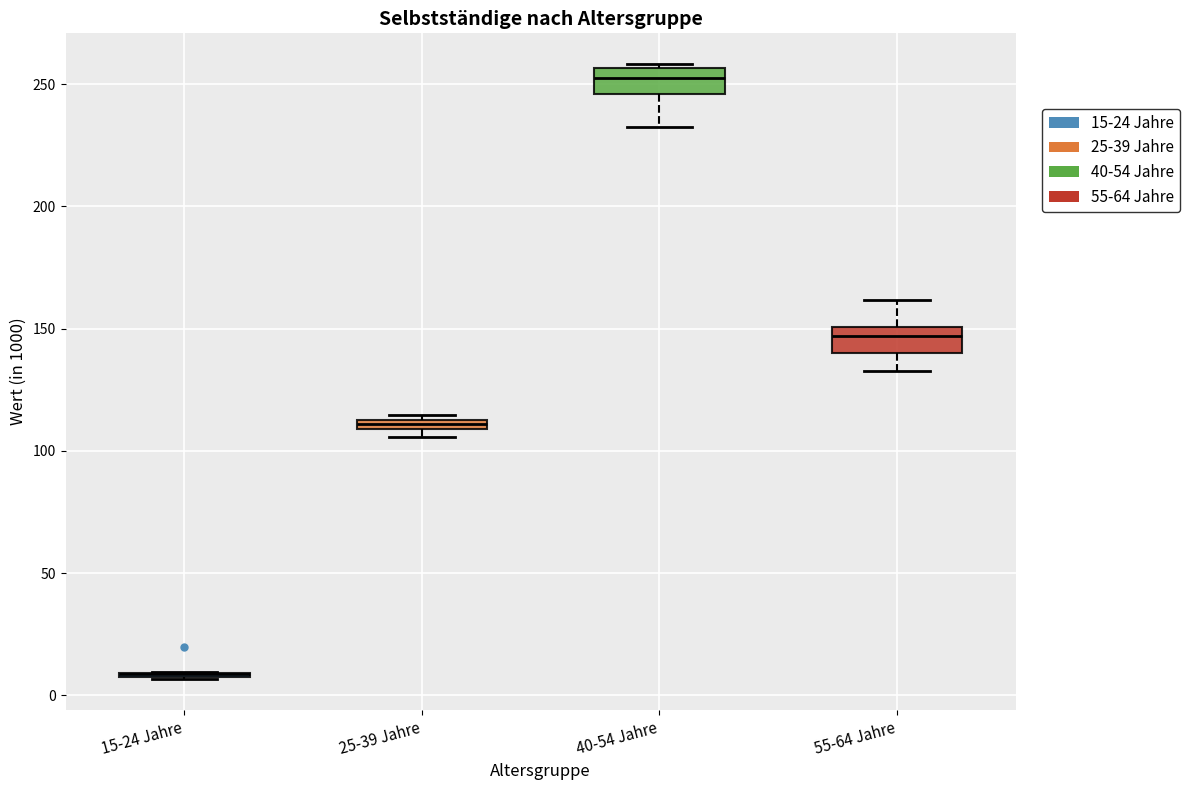

Where does the median line of the box for 40-54 Jahre sit on the y-axis? The values are not printed on the chart, so give them approximately, as read against the axis.

250